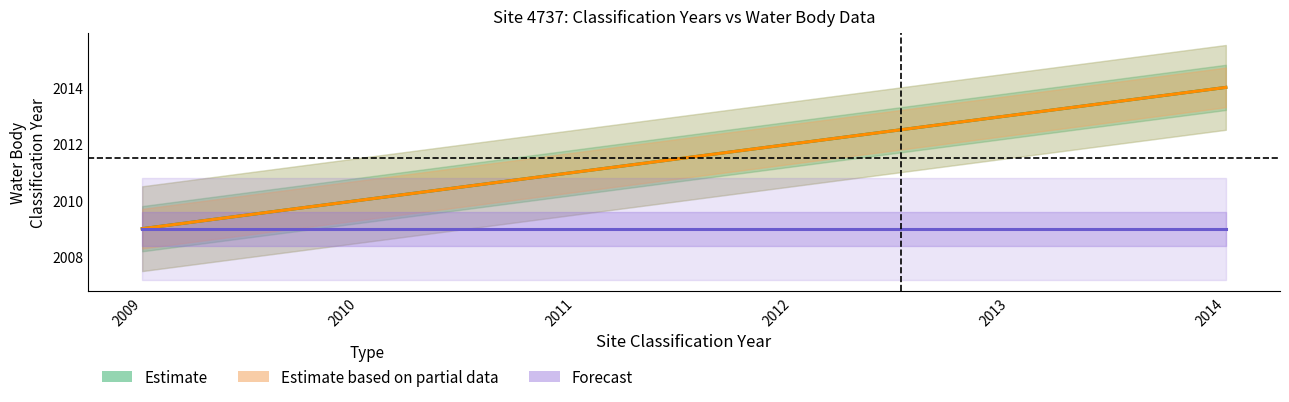

Reading left to right, list all the values displayed in this chart.

Estimate: 2009	2010	2011	2012	2013	2014
Estimate based on partial data: 2009	2010	2011	2012	2013	2014
Forecast: 2009	2009	2009	2009	2009	2009